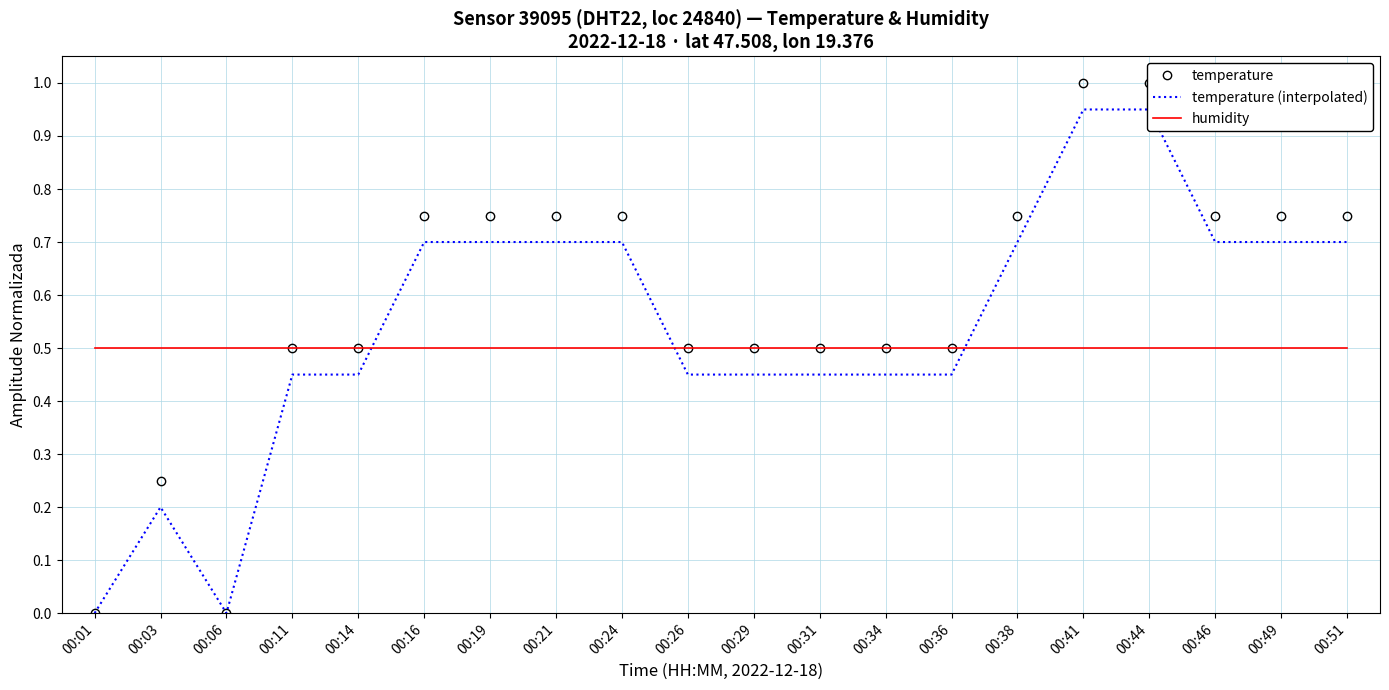

Which series has the largest range (max minus min)?

temperature